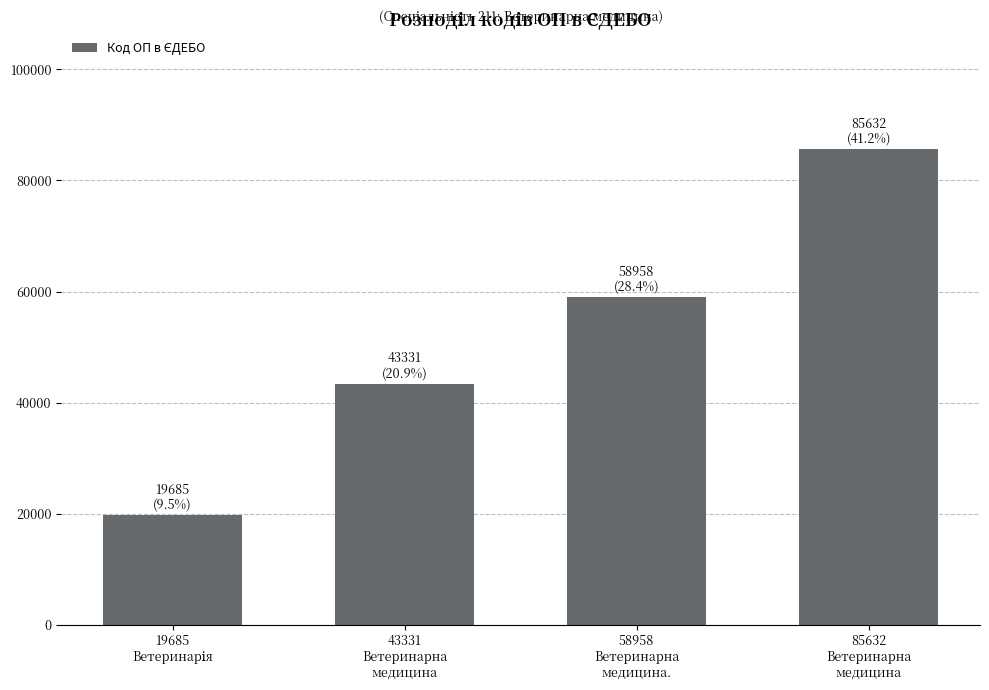

What is the maximum value shown in the chart?

85632